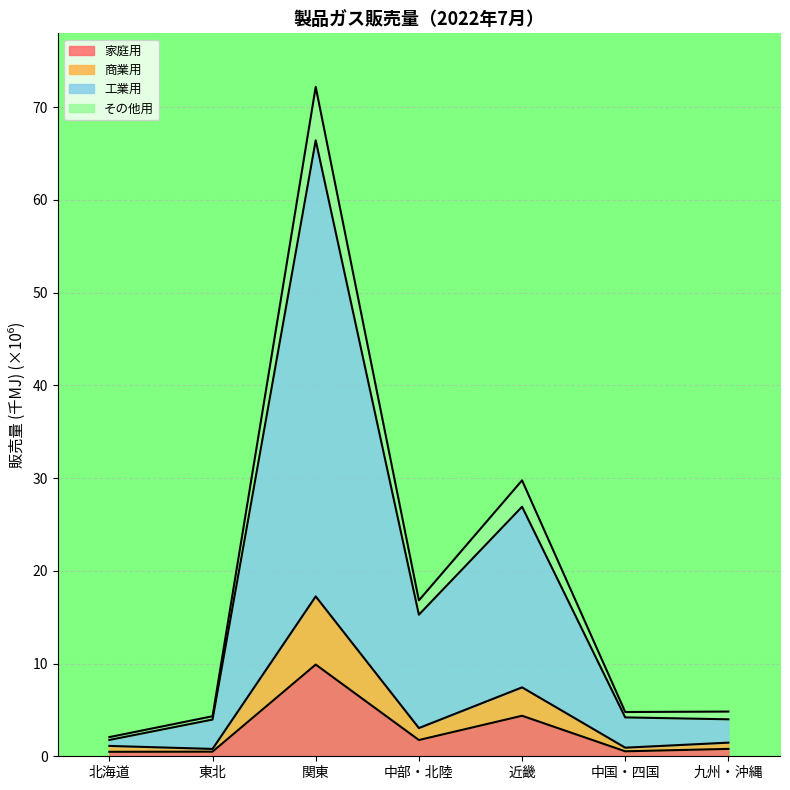

Reading left to right, list all the values displayed in this chart.

家庭用: 0.5	0.5	9.9	1.8	4.4	0.5	0.8
商業用: 1.1	0.8	17.2	3.0	7.4	0.9	1.5
工業用: 1.8	4.0	66.4	15.3	26.9	4.2	4.0
その他用: 2.1	4.3	72.2	16.8	29.8	4.8	4.8